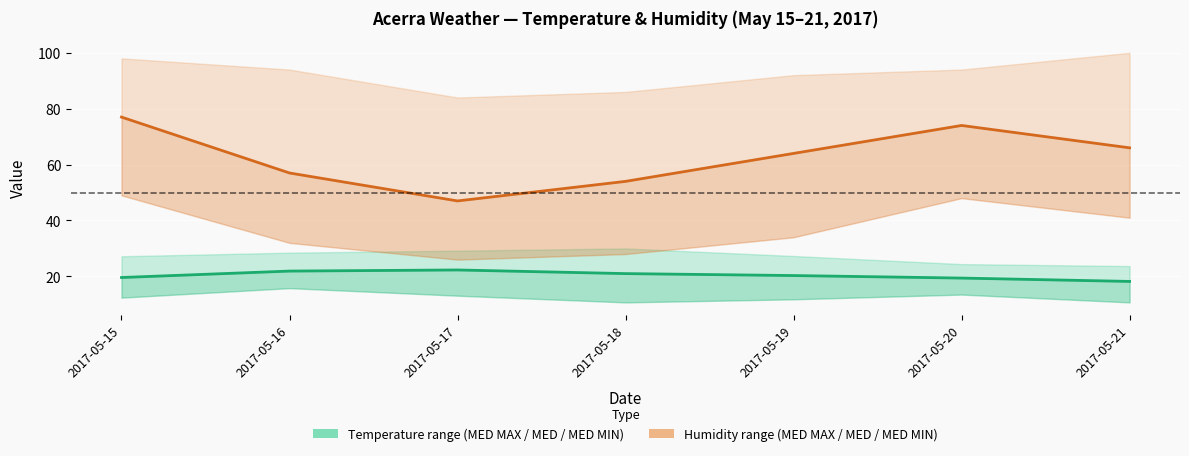

Reading right to left, extract all data points from this chart.

Temp MED: 2017-05-21=18.2	2017-05-20=19.4	2017-05-19=20.3	2017-05-18=21.0	2017-05-17=22.3	2017-05-16=21.9	2017-05-15=19.6
Humidity MED: 2017-05-21=66.0	2017-05-20=74.0	2017-05-19=64.0	2017-05-18=54.0	2017-05-17=47.0	2017-05-16=57.0	2017-05-15=77.0